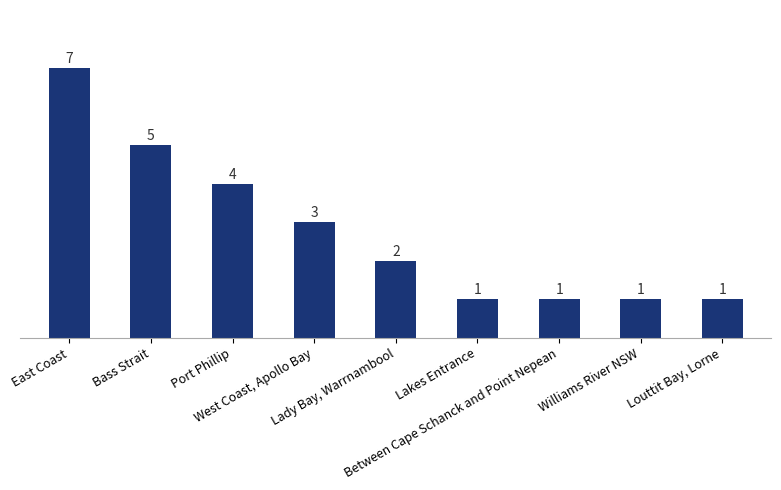

What is the value of the 3rd bar from the left?

4